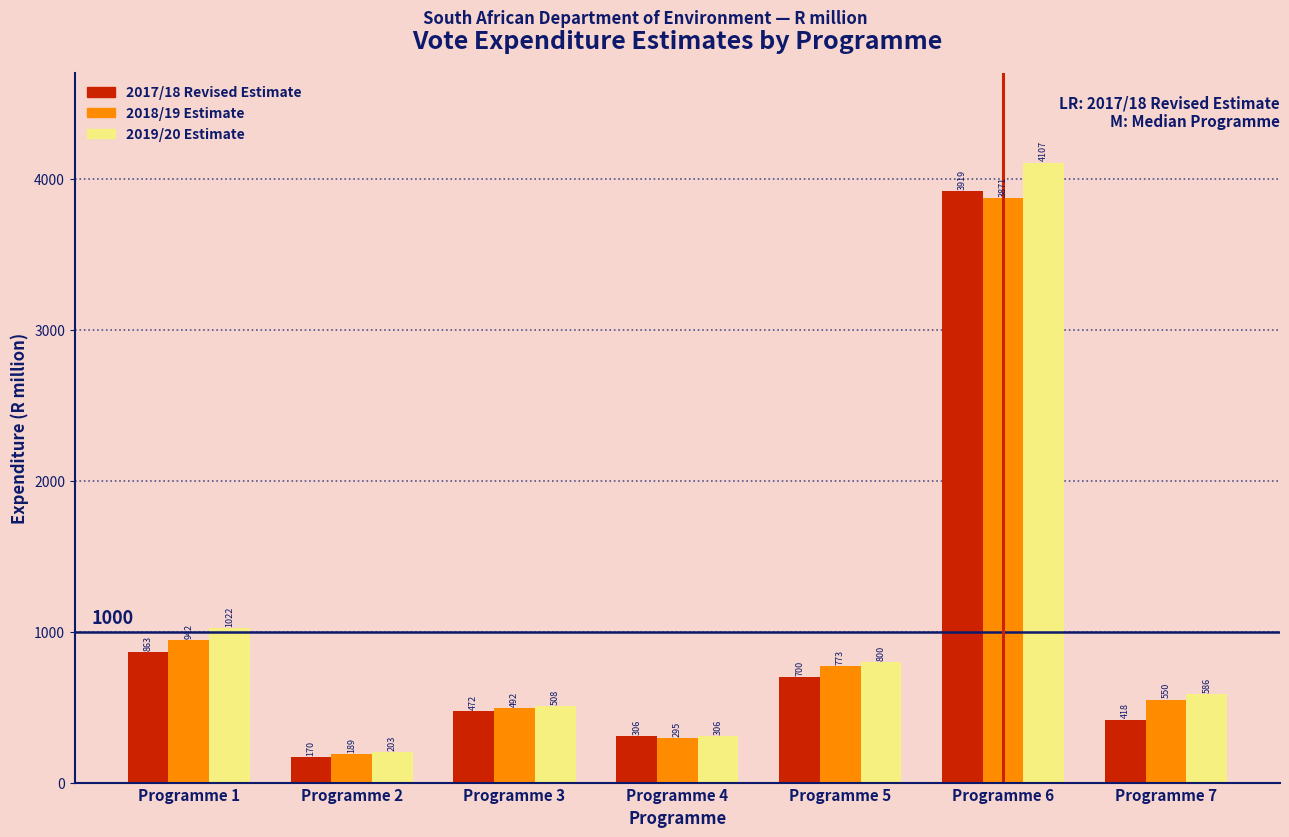

Between Programme 4 and Programme 7, which series saw the biggest shift?

2019/20 Estimate